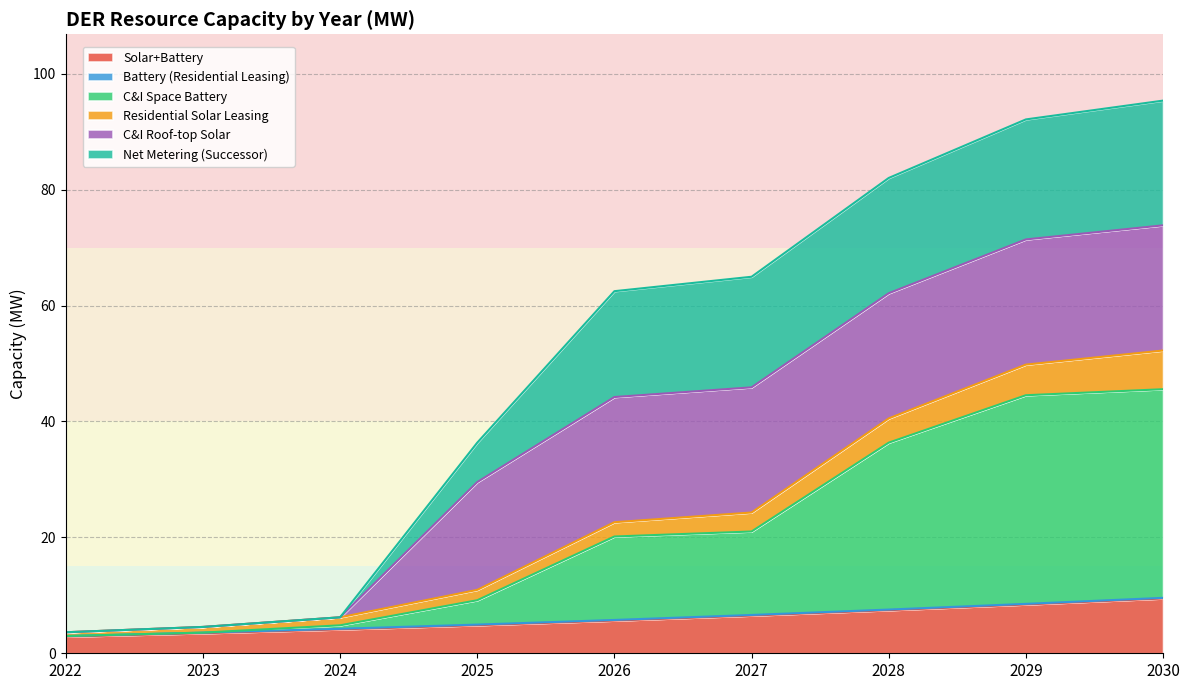

Is the value of Solar+Battery at 2026 greater than the value of C&I Space Battery at 2022?

Yes